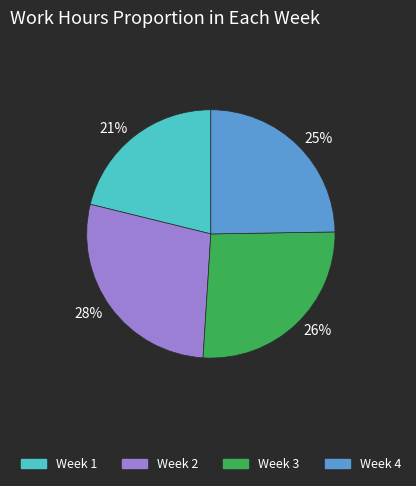

Between 25% and 21%, which is larger?

25%